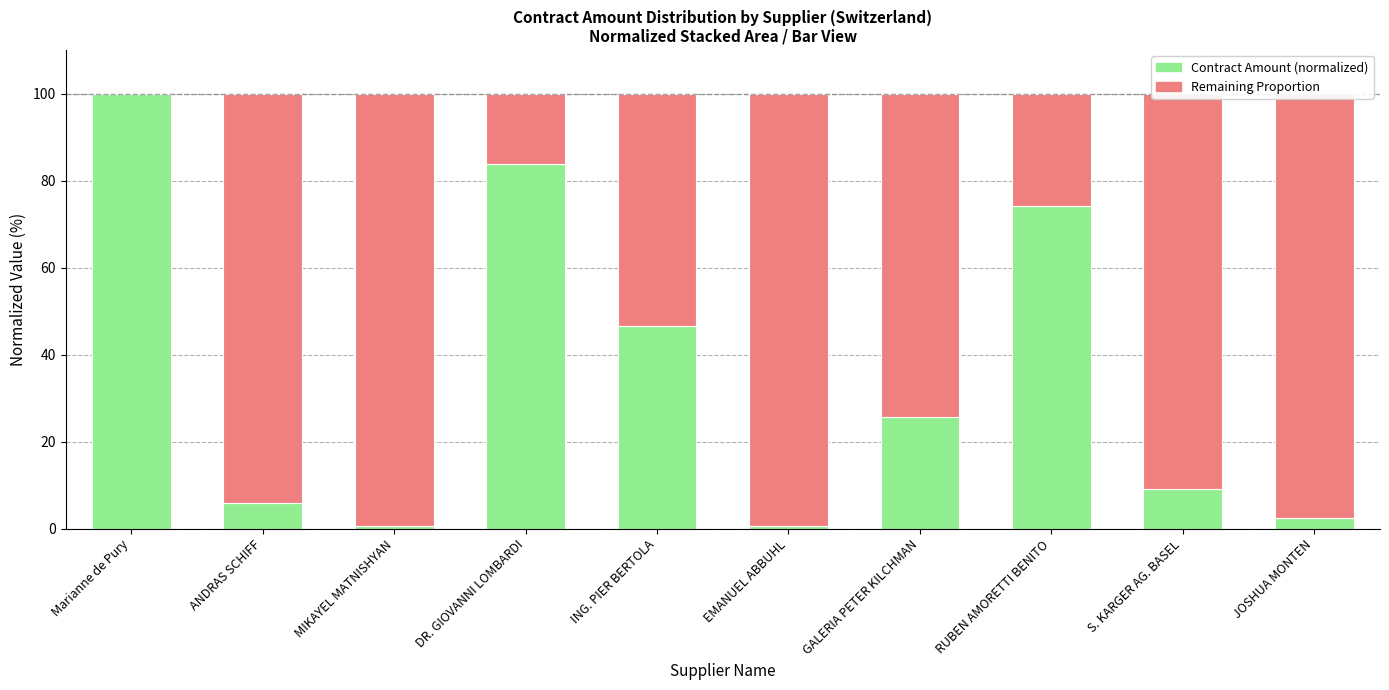

The value of Contract Amount (normalized) at Marianne de Pury is 133.7. True or false?

False